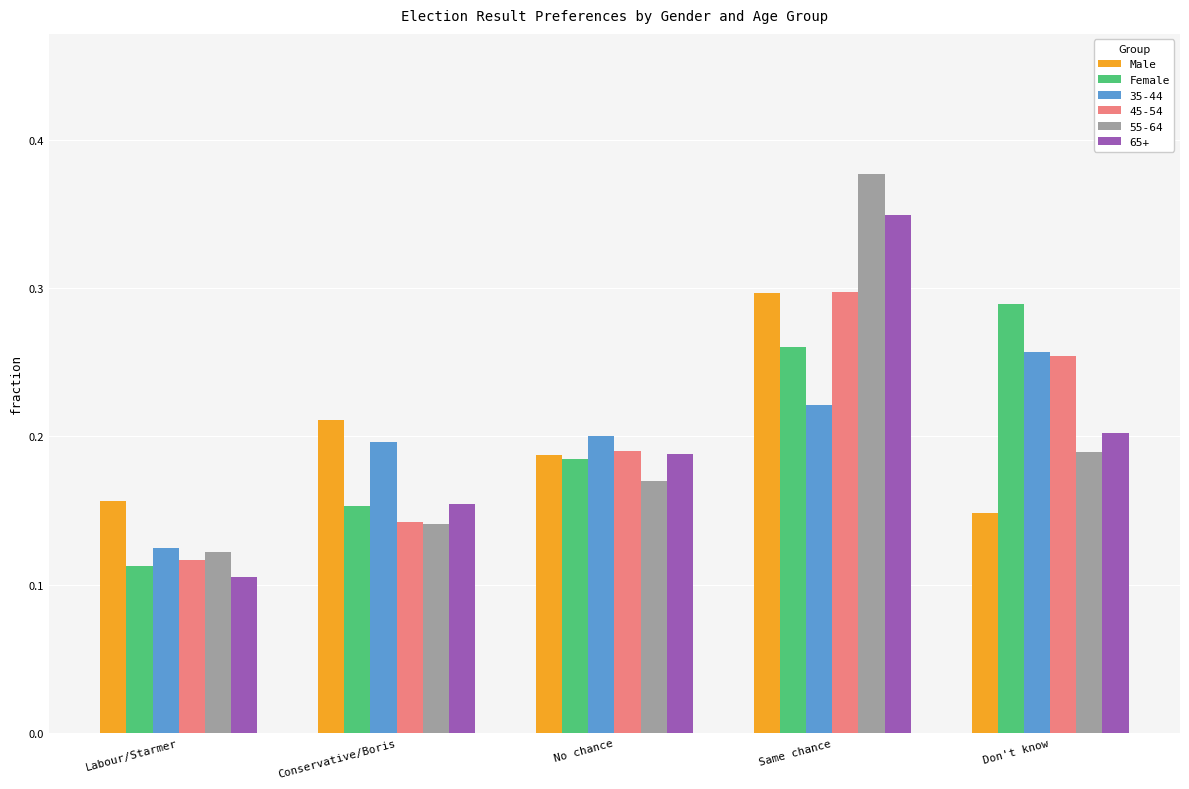

At which category is the sum across all series the highest?

Same chance